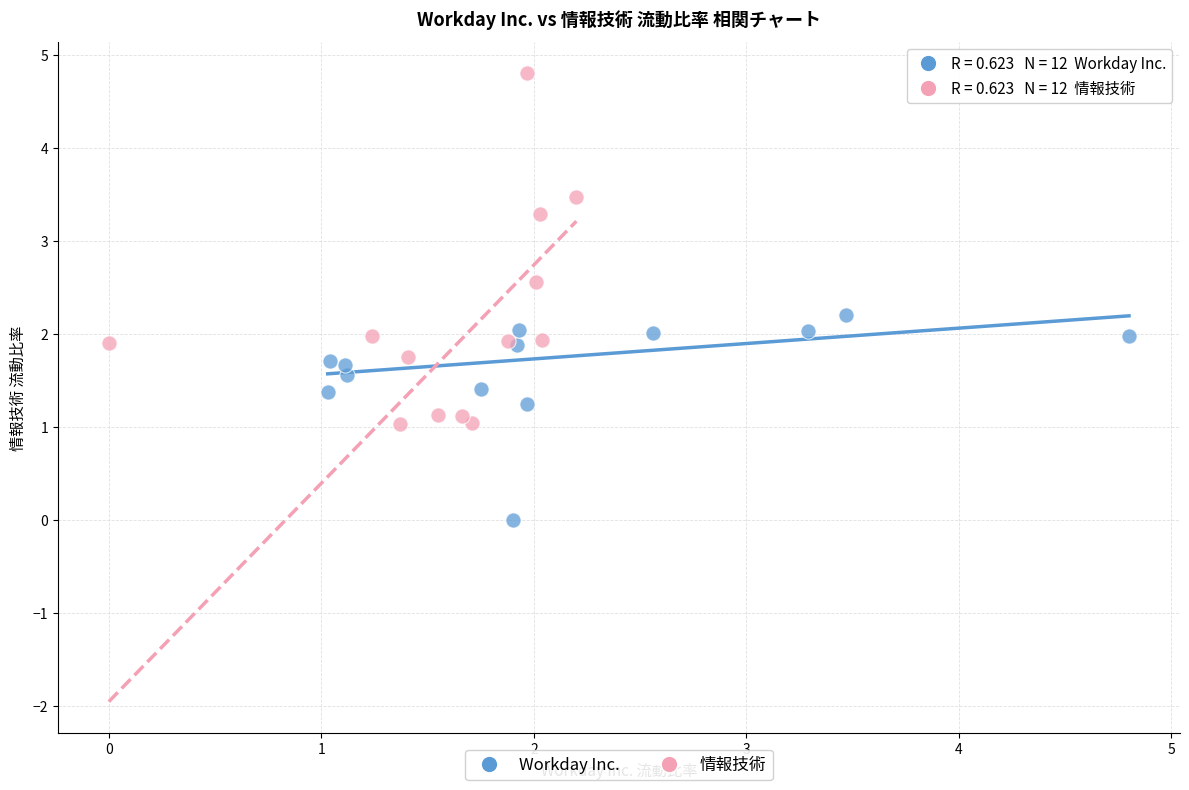

Which series reaches the minimum Y coordinate?

Workday Inc.